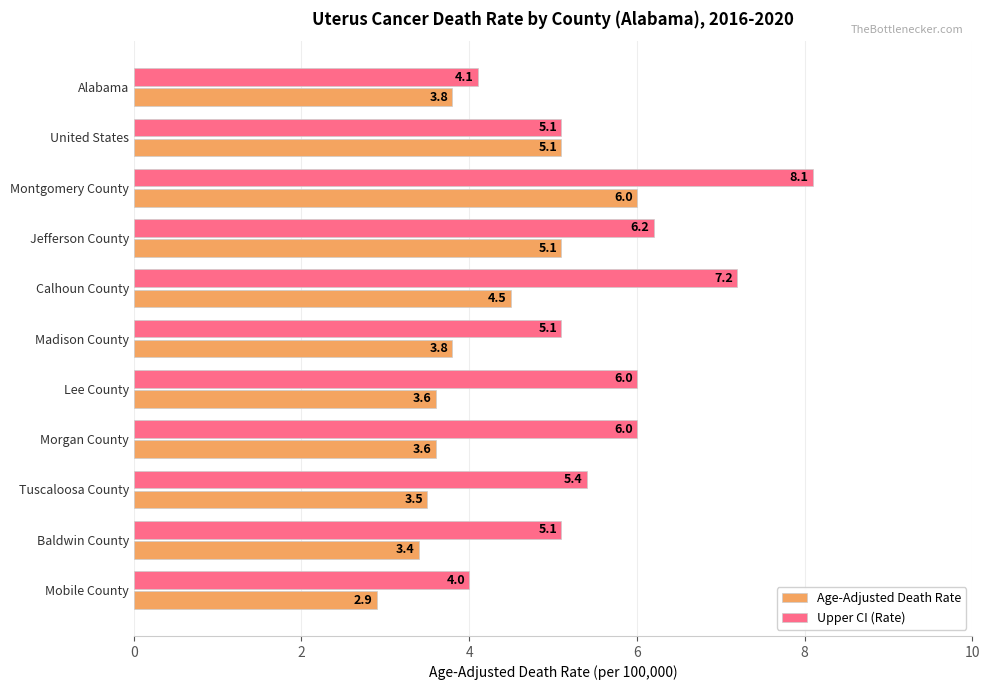

What is the sum of all Upper CI (Rate) values?

62.3